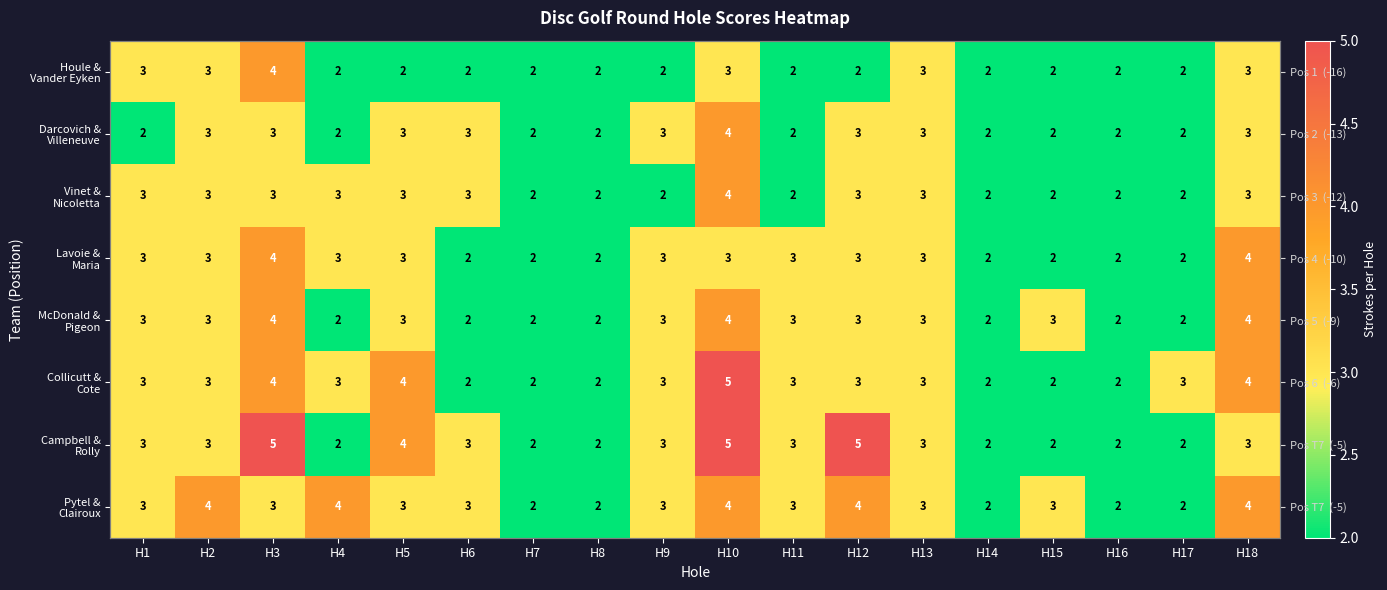

At which label does Vinet & Nicoletta first exceed 3?

H10